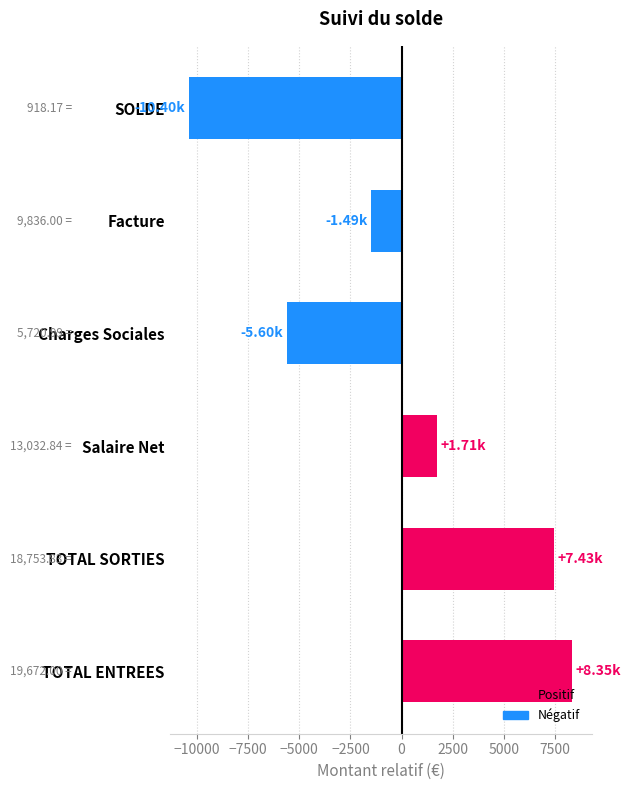

List the labels in order of value, smallest first.

SOLDE, Charges Sociales, Facture, Salaire Net, TOTAL SORTIES, TOTAL ENTREES